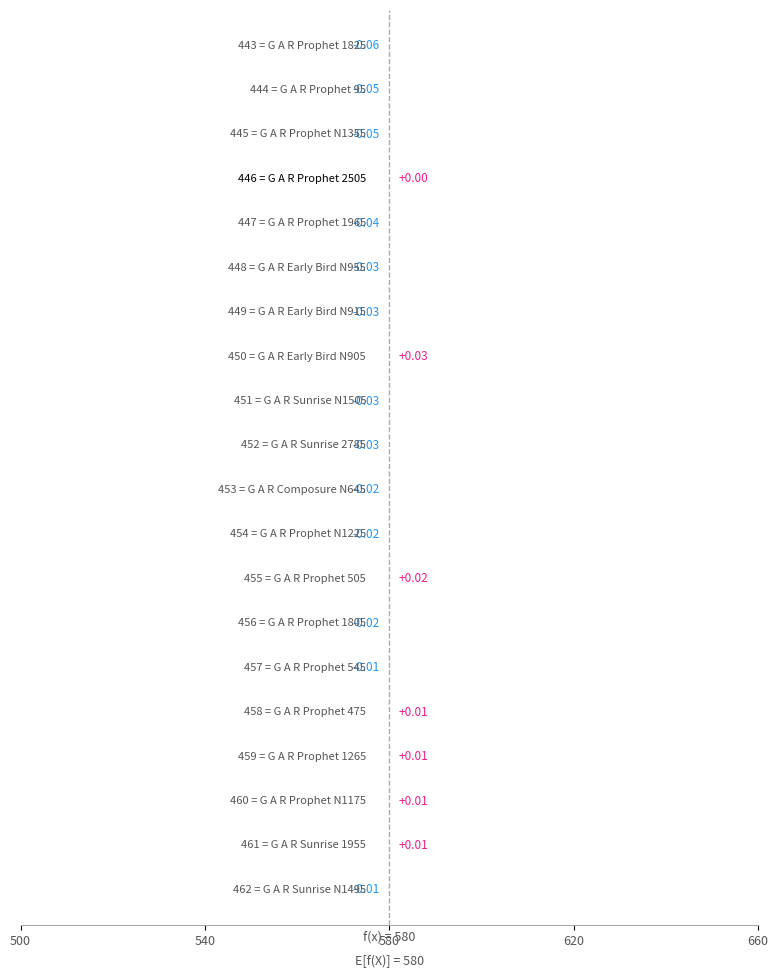

List the labels in order of value, smallest first.

G A R Prophet 1825, G A R Prophet 95, G A R Prophet N1355, G A R Prophet 1965, G A R Early Bird N955, G A R Early Bird N915, G A R Sunrise N1505, G A R Sunrise 2785, G A R Composure N645, G A R Prophet N1225, G A R Prophet 1805, G A R Prophet 545, G A R Sunrise N1495, G A R Prophet 2505, G A R Prophet 475, G A R Prophet 1265, G A R Prophet N1175, G A R Sunrise 1955, G A R Prophet 505, G A R Early Bird N905